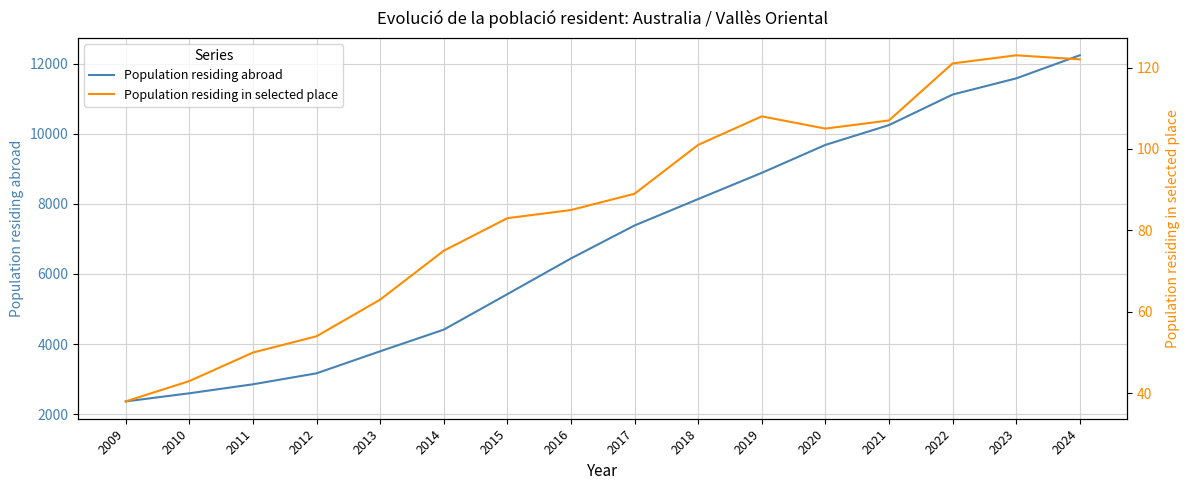

Does the chart display data point markers on the line(s)?

No